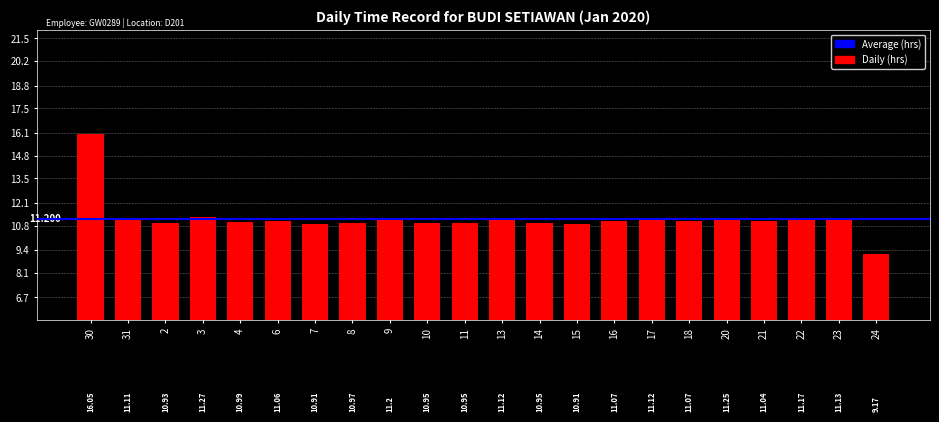

Approximately how many times larger is the value at 9 compared to 17?

1.0